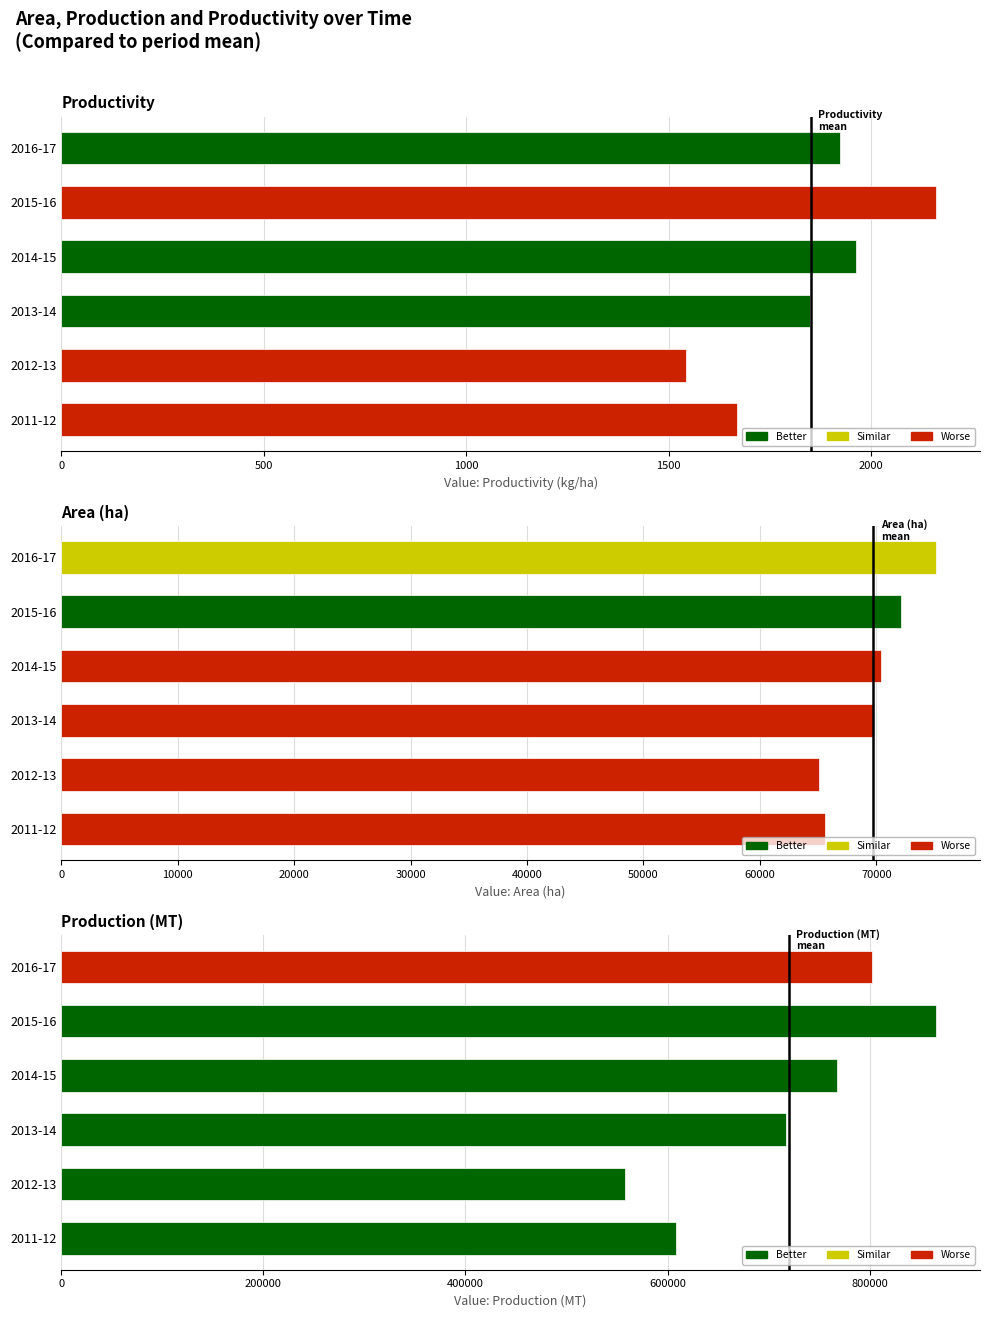

The value of Productivity at 2016-17 is 2517. True or false?

False